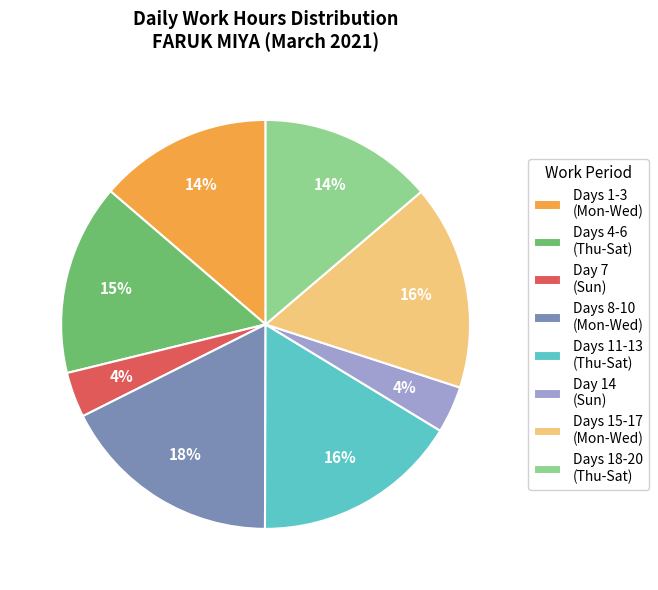

Between Days 15-17 (Mon-Wed) and Days 18-20 (Thu-Sat), which is larger?

Days 15-17 (Mon-Wed)